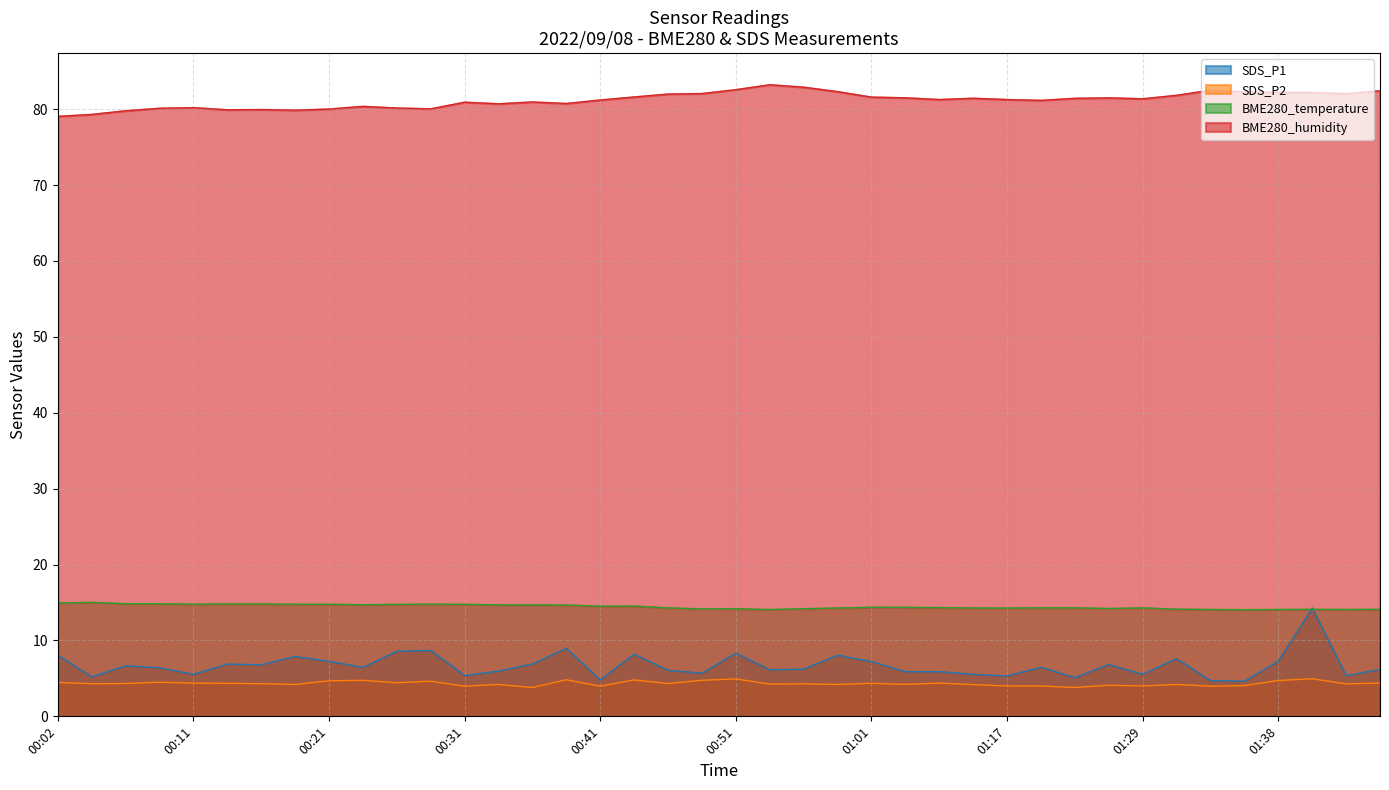

What is the difference between the SDS_P2 values at 01:29 and 00:11?

0.4